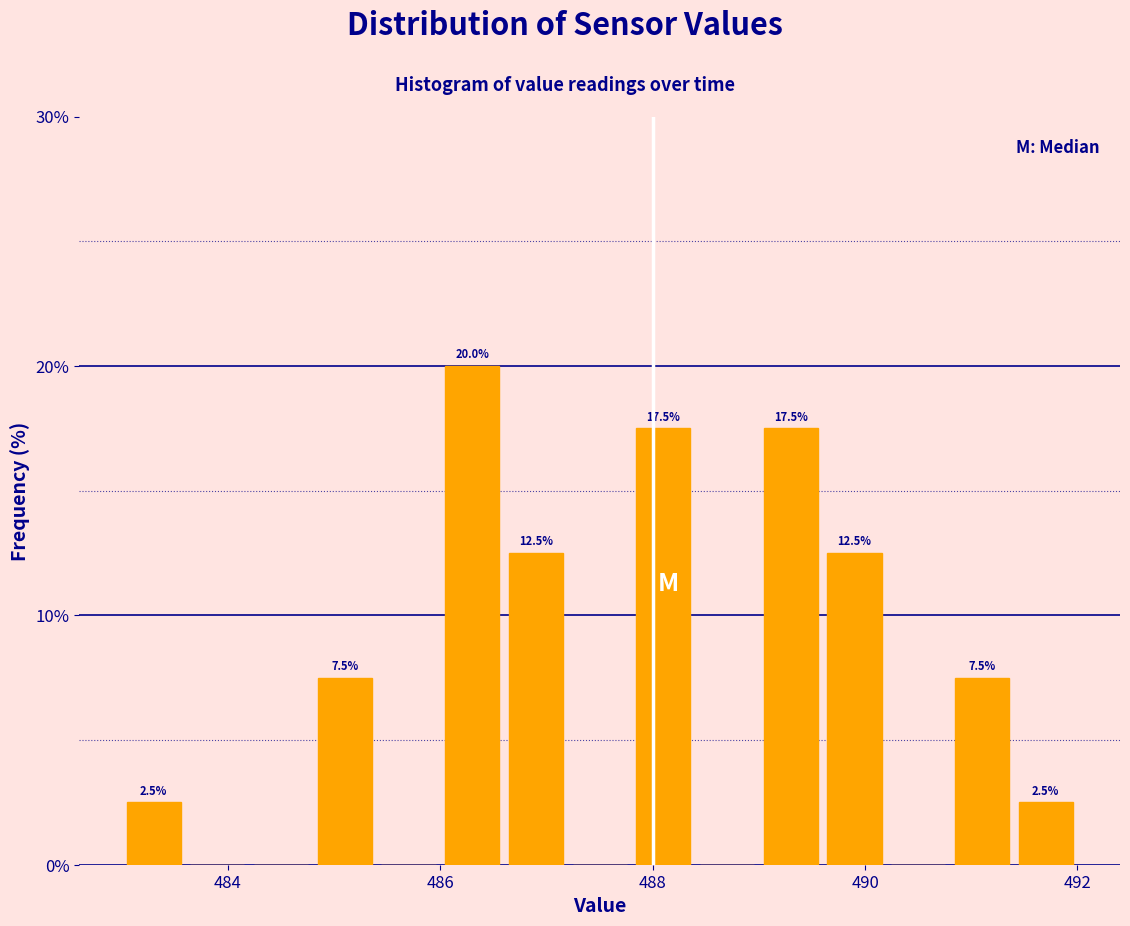

Read against the x-axis, roughly where is the centre of the tallest bar?

486.4